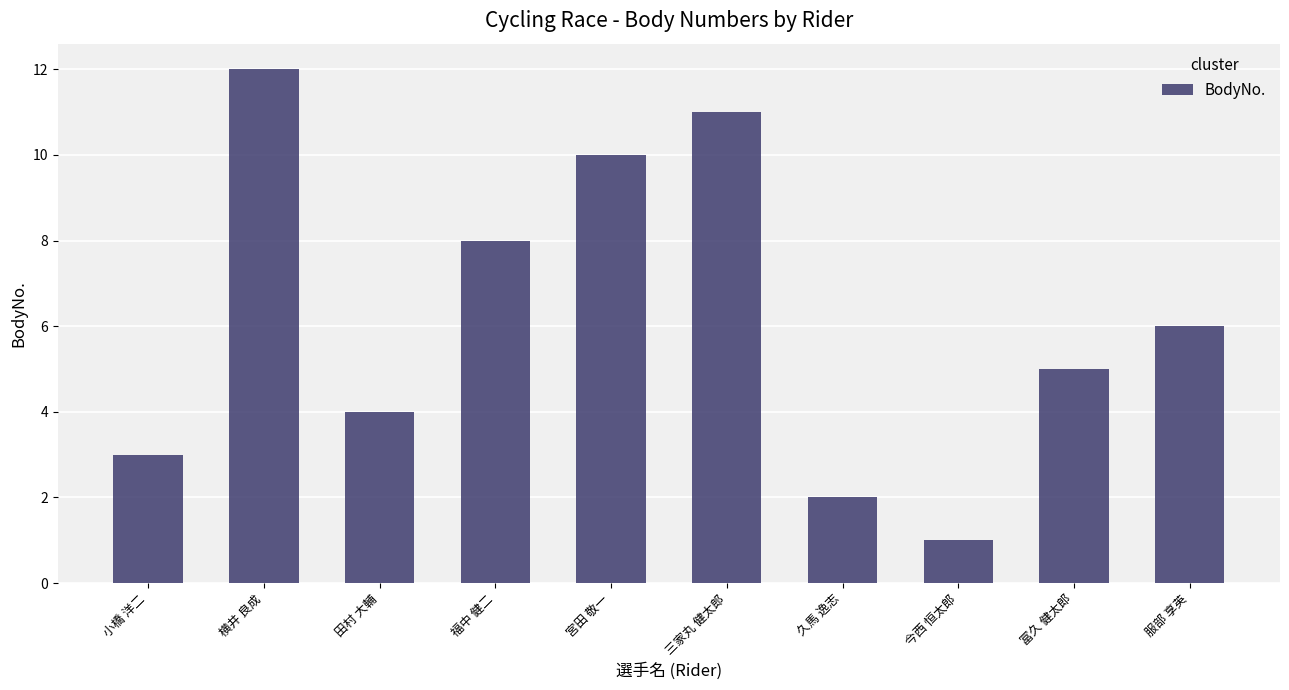

What is the maximum value shown in the chart?

12